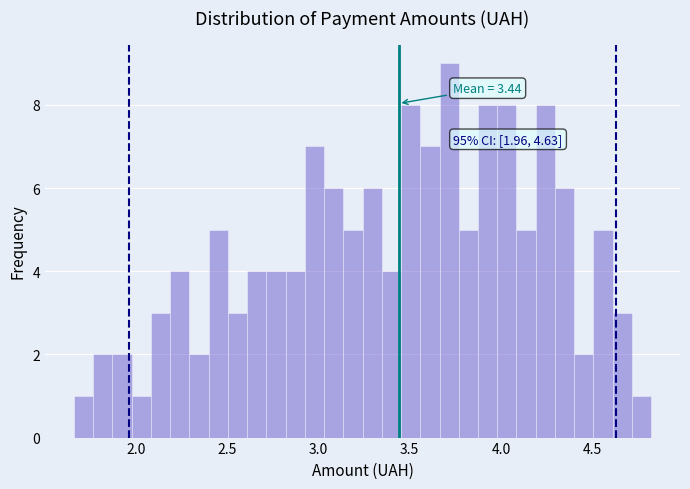

Around what value on the x-axis is the tallest bar? Give the approximate position of its centre, as read against the axis.

3.70